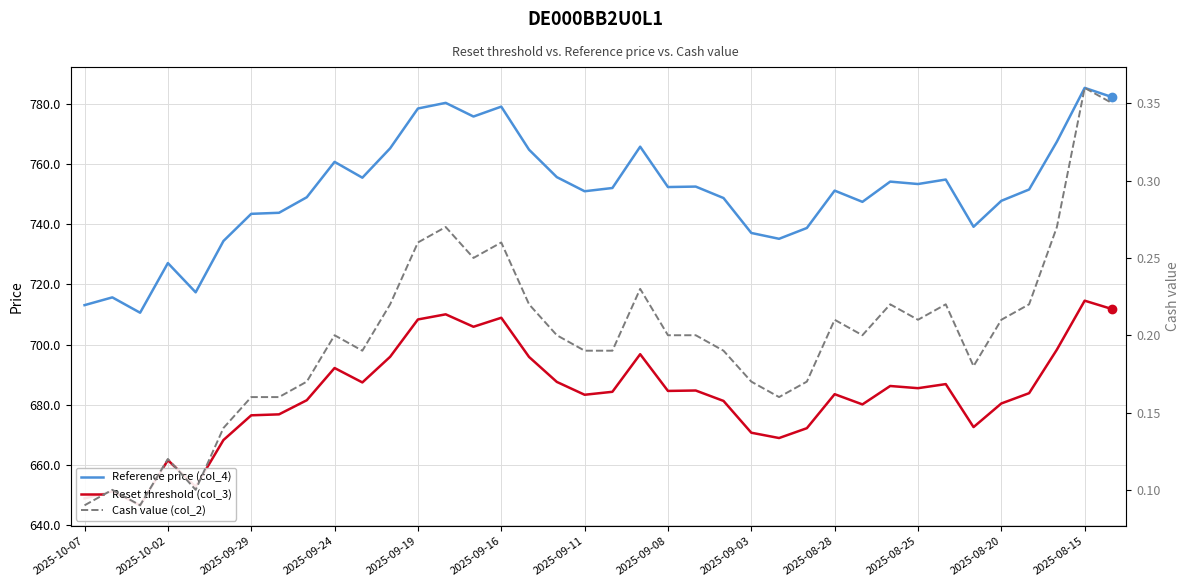

Reading right to left, extract all data points from this chart.

Reference price (col_4): 782.1	785.2	767.4	751.5	747.7	739.1	754.8	753.3	754.1	747.4	751.1	738.7	735.1	737.0	748.6	752.5	752.3	765.7	752.0	750.9	755.6	764.7	779.0	775.7	780.2	778.4	765.2	755.4	760.7	748.9	743.8	743.4	734.4	717.3	727.0	710.6	715.7	713.1
Reset threshold (col_3): 711.7	714.6	698.3	683.8	680.4	672.6	686.9	685.5	686.2	680.1	683.5	672.2	669.0	670.7	681.3	684.7	684.6	696.8	684.3	683.3	687.6	695.9	708.9	705.9	710.0	708.3	695.9	687.4	692.2	681.5	676.8	676.5	668.3	652.8	661.6	646.6	651.3	648.9
Cash value (col_2): 0.3	0.4	0.3	0.2	0.2	0.2	0.2	0.2	0.2	0.2	0.2	0.2	0.2	0.2	0.2	0.2	0.2	0.2	0.2	0.2	0.2	0.2	0.3	0.2	0.3	0.3	0.2	0.2	0.2	0.2	0.2	0.2	0.1	0.1	0.1	0.1	0.1	0.1